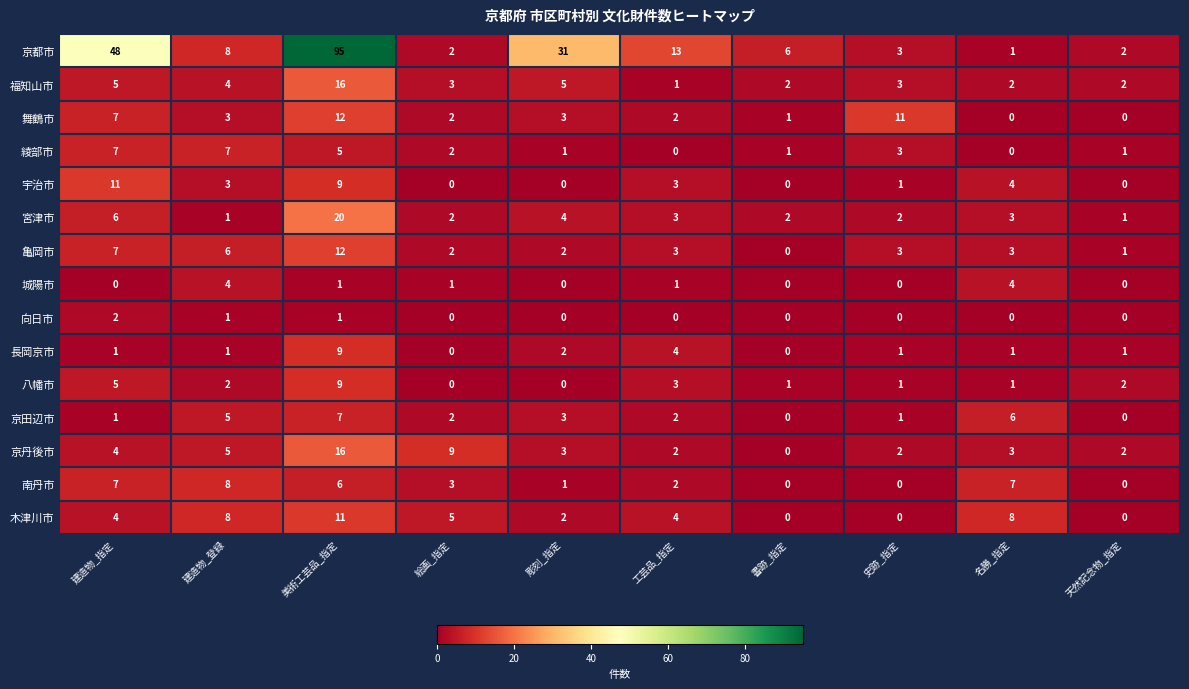

What is the difference between the maximum and minimum values in the 宇治市 series?

11